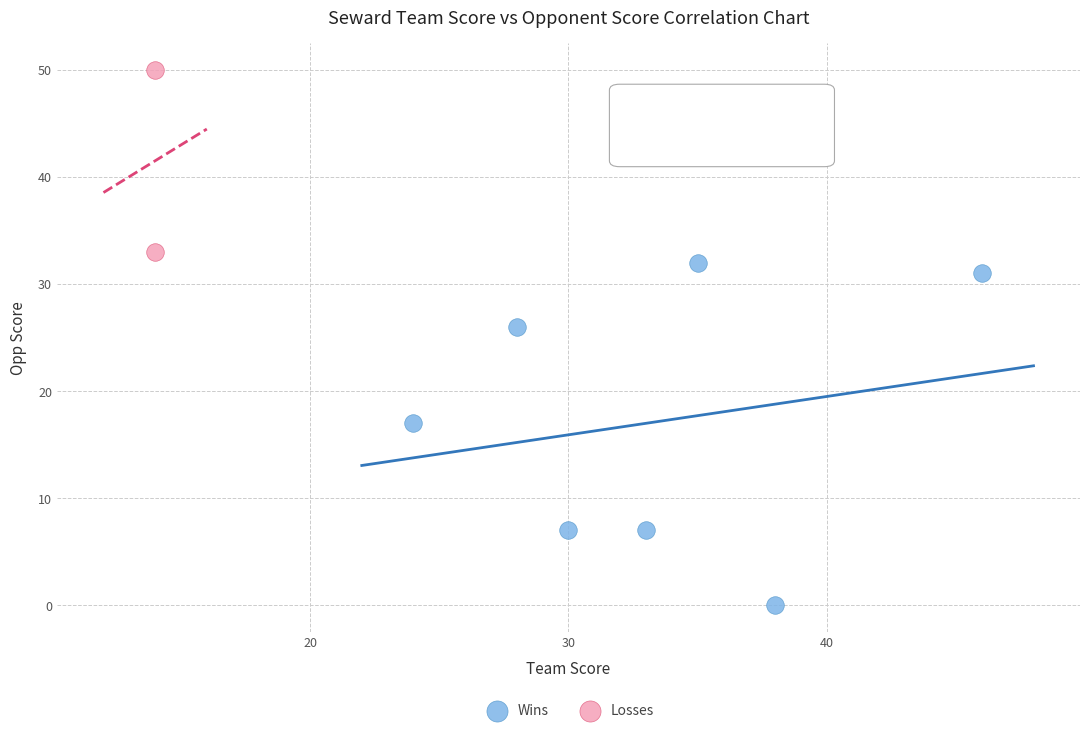

Which series contains the lowest Y value?

Wins